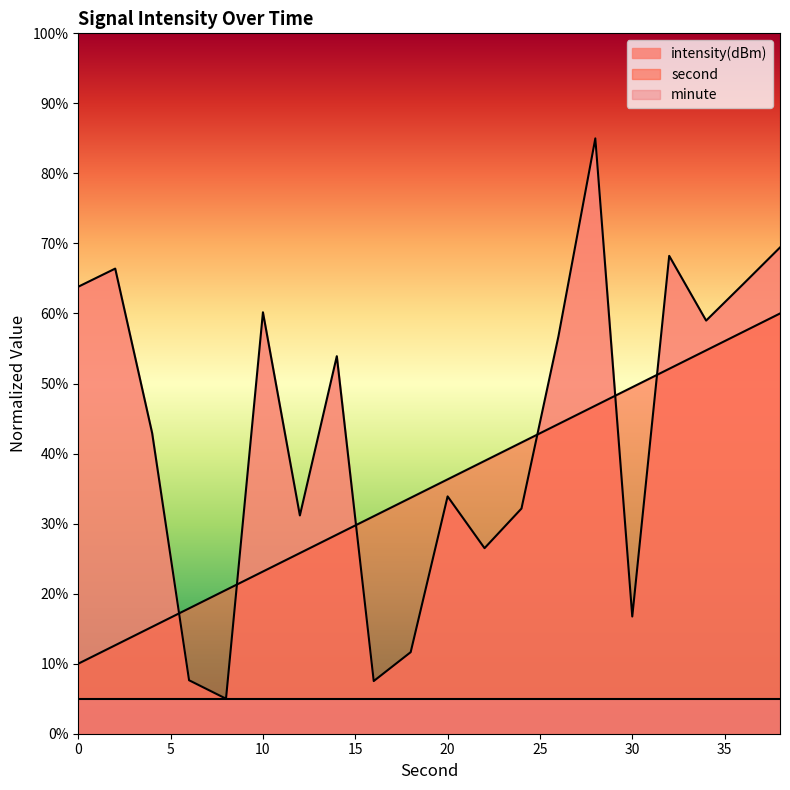

Which series ends up on top after the final intersection of intensity(dBm) and second?

intensity(dBm)